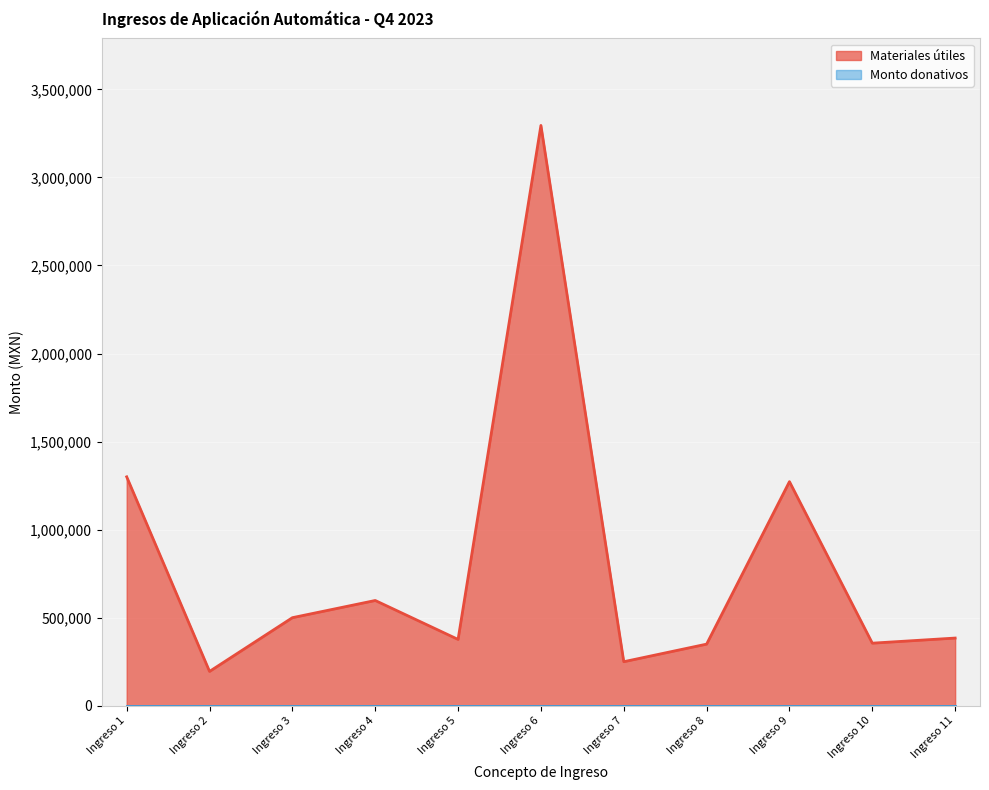

At which category does the chart reach its minimum across all series?

Ingreso 2